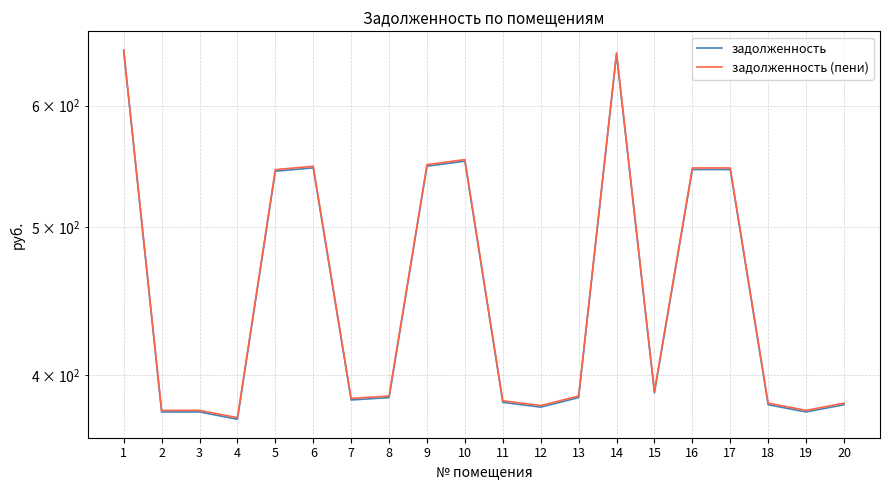

At which label does задолженность reach its minimum?

4